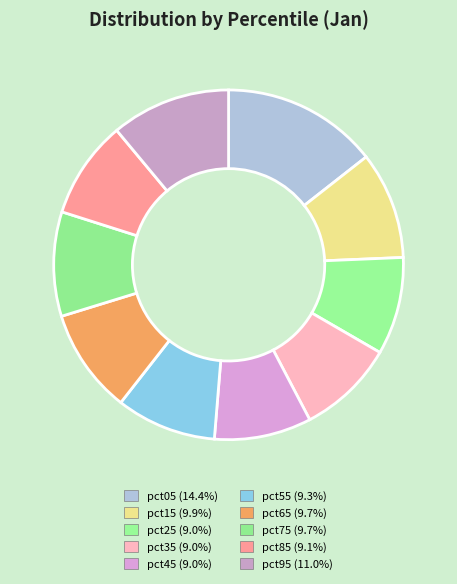

Count the number of slices in the pie.

10